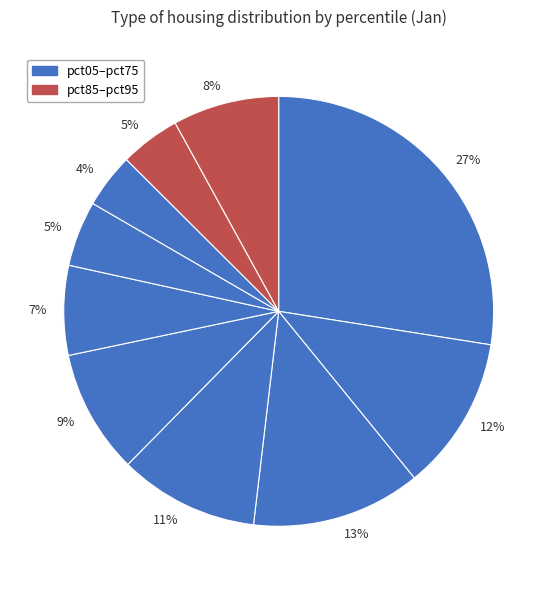

Count the number of slices in the pie.

10